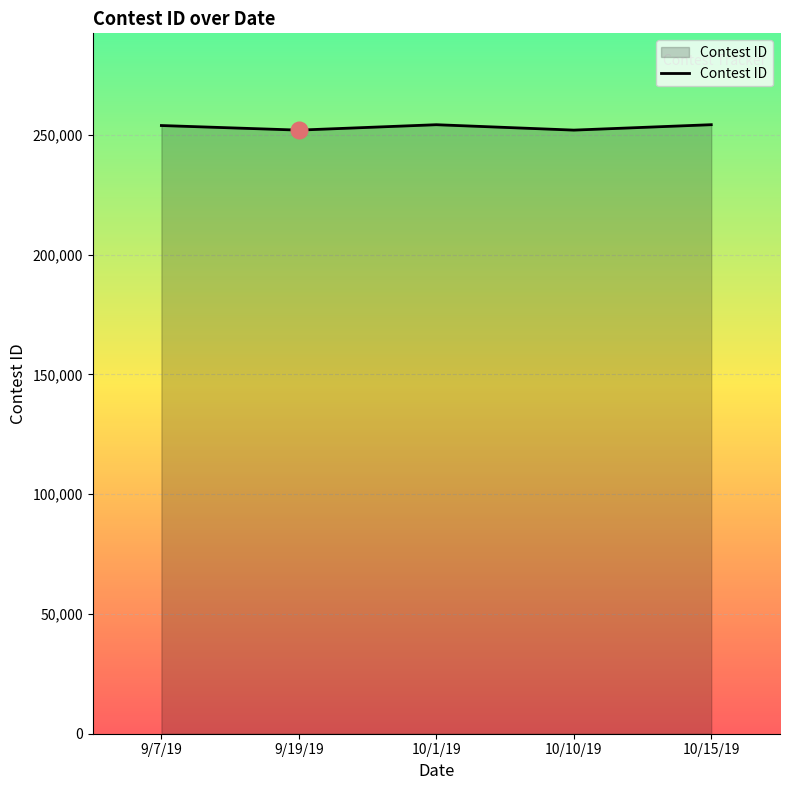

What is the greatest value displayed?

254226